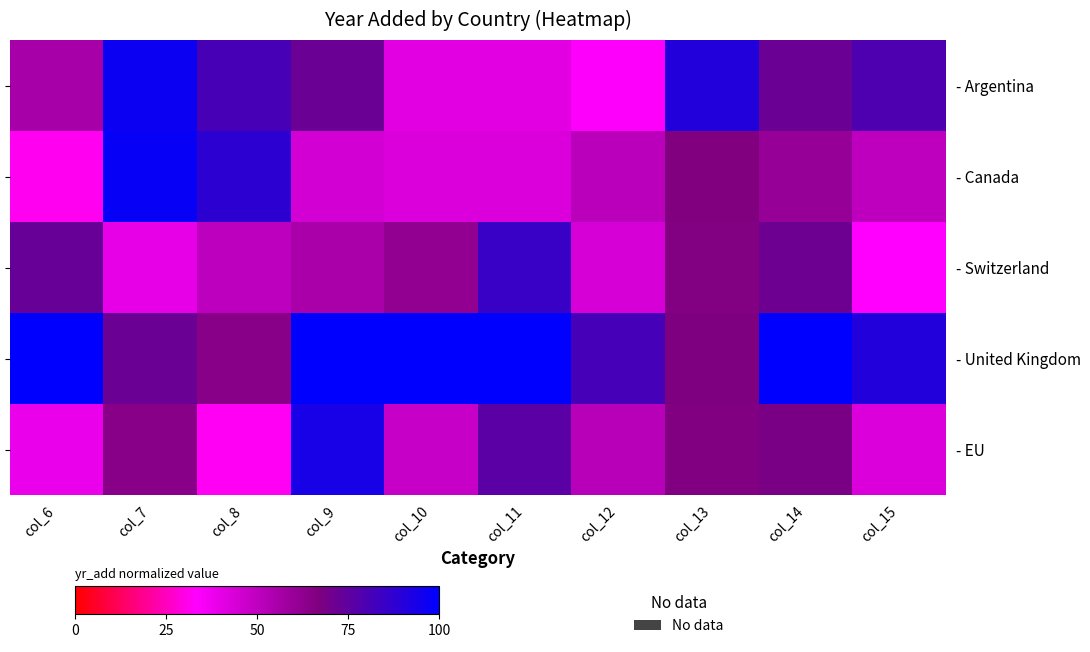

Is the value of - EU at col_10 greater than the value of - Canada at col_11?

Yes